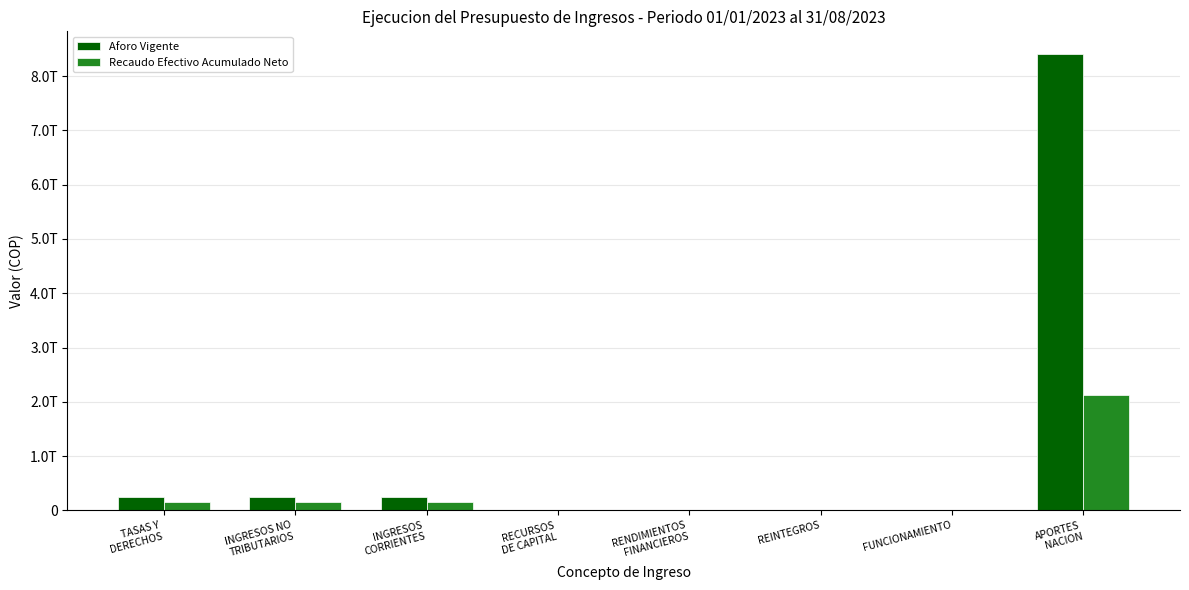

List the series in order of their overall mean, highest first.

Aforo Vigente, Recaudo Efectivo Acumulado Neto